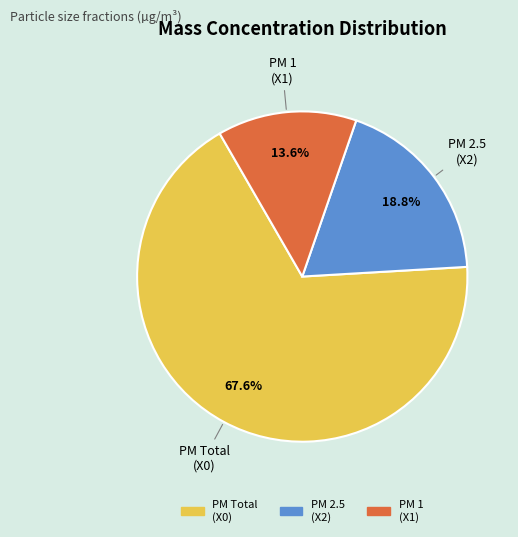

How many slices are in this pie chart?

3